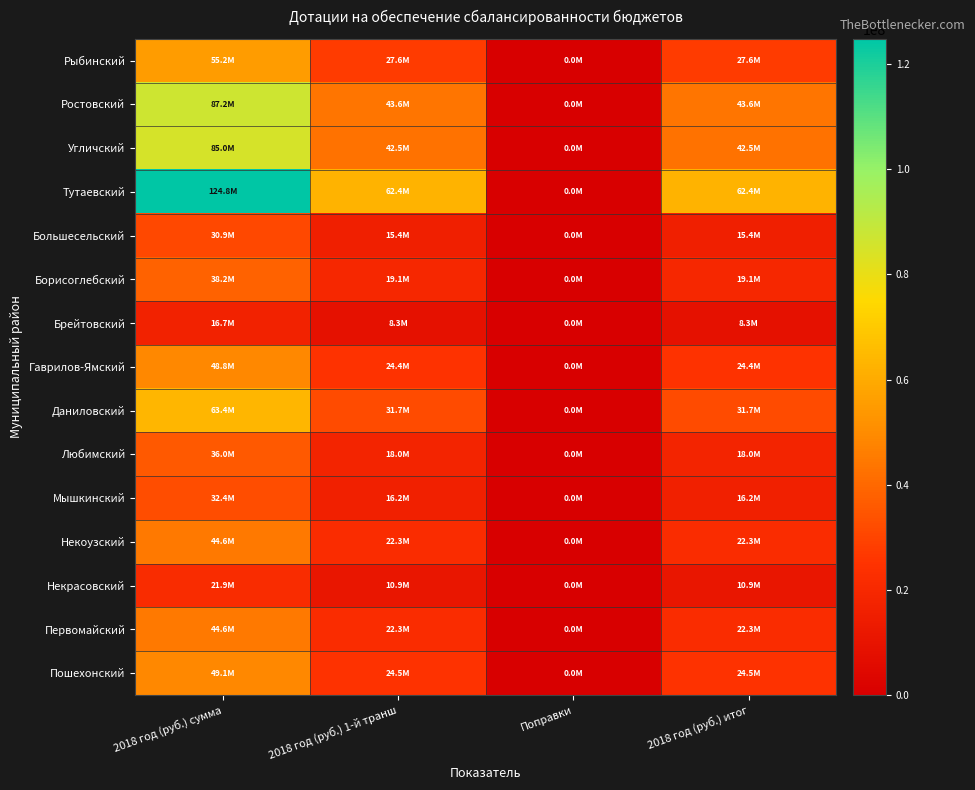

Reading right to left, what are all the values shown in this chart?

Рыбинский: 2018 год (руб.) итог=27603000	Поправки=0	2018 год (руб.) 1-й транш=27603000	2018 год (руб.) сумма=55206000
Ростовский: 2018 год (руб.) итог=43621000	Поправки=0	2018 год (руб.) 1-й транш=43621000	2018 год (руб.) сумма=87242000
Угличский: 2018 год (руб.) итог=42503000	Поправки=0	2018 год (руб.) 1-й транш=42503000	2018 год (руб.) сумма=85006000
Тутаевский: 2018 год (руб.) итог=62418000	Поправки=0	2018 год (руб.) 1-й транш=62418000	2018 год (руб.) сумма=124836000
Большесельский: 2018 год (руб.) итог=15433000	Поправки=0	2018 год (руб.) 1-й транш=15433000	2018 год (руб.) сумма=30866000
Борисоглебский: 2018 год (руб.) итог=19092000	Поправки=0	2018 год (руб.) 1-й транш=19092000	2018 год (руб.) сумма=38184000
Брейтовский: 2018 год (руб.) итог=8330000	Поправки=0	2018 год (руб.) 1-й транш=8330000	2018 год (руб.) сумма=16660000
Гаврилов-Ямский: 2018 год (руб.) итог=24410000	Поправки=0	2018 год (руб.) 1-й транш=24410000	2018 год (руб.) сумма=48820000
Даниловский: 2018 год (руб.) итог=31705000	Поправки=0	2018 год (руб.) 1-й транш=31705000	2018 год (руб.) сумма=63410000
Любимский: 2018 год (руб.) итог=17991000	Поправки=0	2018 год (руб.) 1-й транш=17991000	2018 год (руб.) сумма=35982000
Мышкинский: 2018 год (руб.) итог=16196000	Поправки=0	2018 год (руб.) 1-й транш=16196000	2018 год (руб.) сумма=32392000
Некоузский: 2018 год (руб.) итог=22315000	Поправки=0	2018 год (руб.) 1-й транш=22315000	2018 год (руб.) сумма=44630000
Некрасовский: 2018 год (руб.) итог=10940000	Поправки=0	2018 год (руб.) 1-й транш=10940000	2018 год (руб.) сумма=21880000
Первомайский: 2018 год (руб.) итог=22287000	Поправки=0	2018 год (руб.) 1-й транш=22287000	2018 год (руб.) сумма=44574000
Пошехонский: 2018 год (руб.) итог=24532000	Поправки=0	2018 год (руб.) 1-й транш=24532000	2018 год (руб.) сумма=49064000